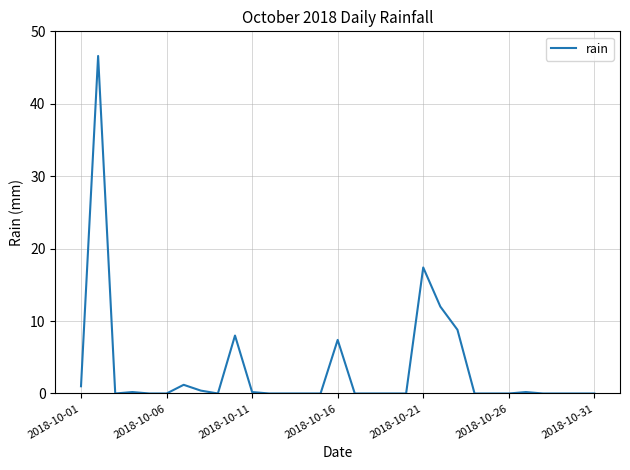

Is this an area chart (filled region under the line)?

No